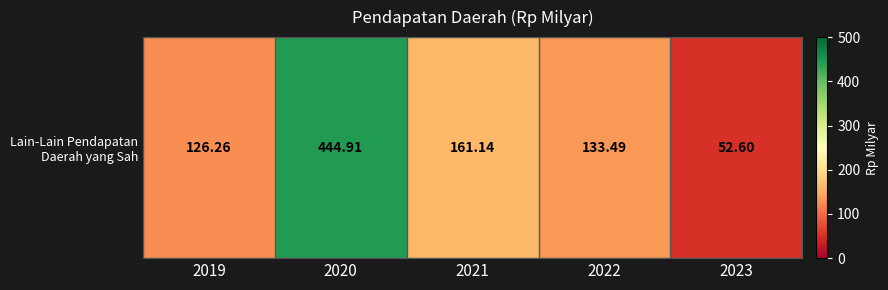

The value at 2021 is 161.1. True or false?

True